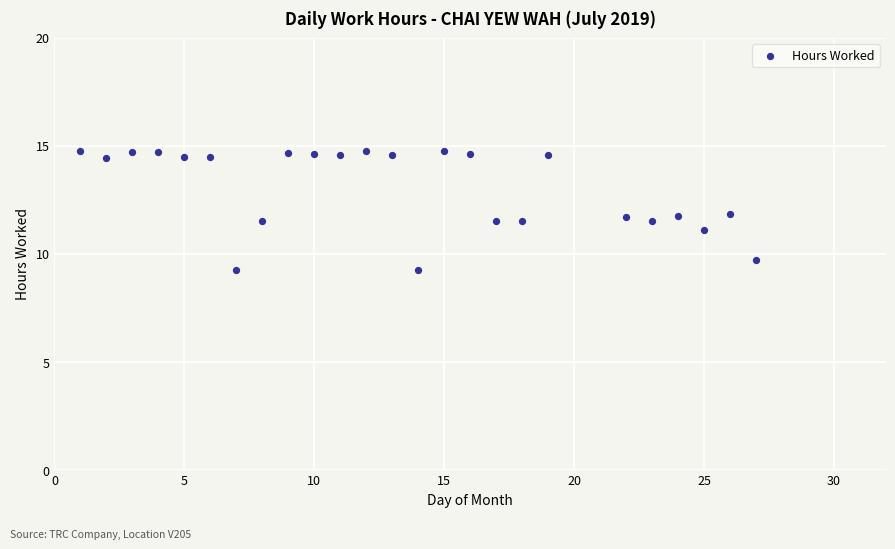

What is the range of X values (max minus min)?

26.0